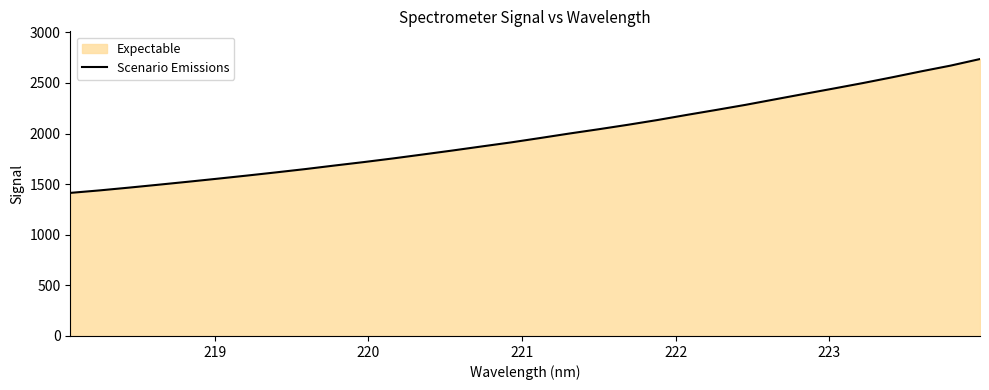

What is the value of the 21st point from the left?

2133.6